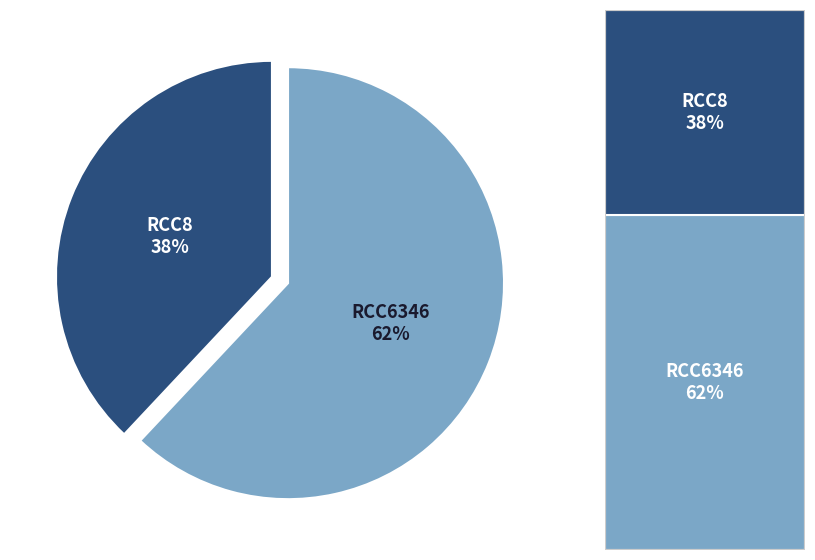

To the nearest percent, what is the average slice percentage?

50%